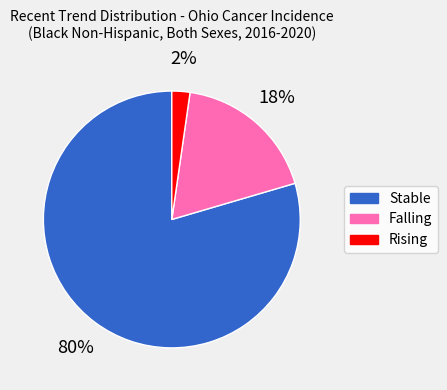

Between Falling and Stable, which is larger?

Stable